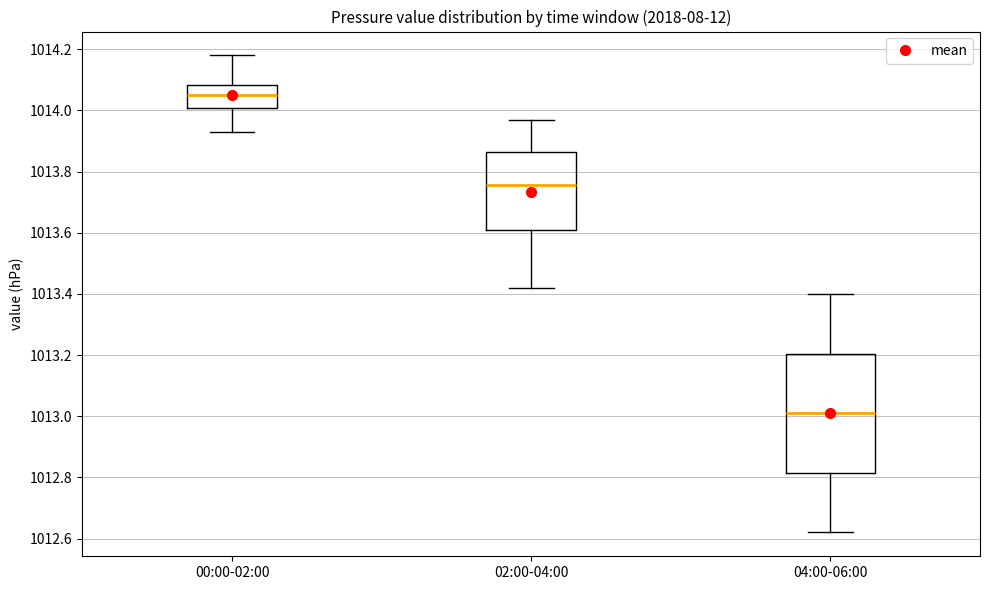

Reading left to right, transcribe this box plot: for each box, give where its median line is, the range the box spans, and where its two whiskers end, as read against the y-axis. The values are not printed on the chart, so give them approximately, as read against the axis.

00:00-02:00: median 1014.06, box 1014.00 to 1014.08, whiskers 1013.94 to 1014.18
02:00-04:00: median 1013.76, box 1013.60 to 1013.86, whiskers 1013.42 to 1013.98
04:00-06:00: median 1013.02, box 1012.82 to 1013.20, whiskers 1012.62 to 1013.40